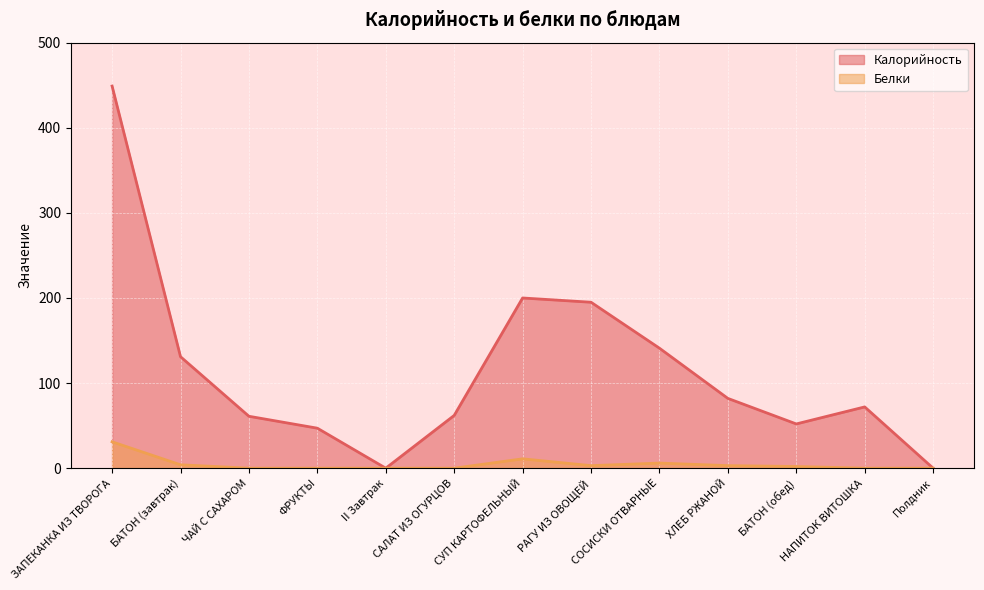

Reading left to right, transcribe all the data shown in this chart.

Калорийность: ЗАПЕКАНКА ИЗ ТВОРОГА=449	БАТОН (завтрак)=131	ЧАЙ С САХАРОМ=61	ФРУКТЫ=47	II Завтрак=0	САЛАТ ИЗ ОГУРЦОВ=62	СУП КАРТОФЕЛЬНЫЙ=200	РАГУ ИЗ ОВОЩЕЙ=195	СОСИСКИ ОТВАРНЫЕ=141	ХЛЕБ РЖАНОЙ=82	БАТОН (обед)=52	НАПИТОК ВИТОШКА=72	Полдник=0
Белки: ЗАПЕКАНКА ИЗ ТВОРОГА=31	БАТОН (завтрак)=4	ЧАЙ С САХАРОМ=0	ФРУКТЫ=0	II Завтрак=0	САЛАТ ИЗ ОГУРЦОВ=0	СУП КАРТОФЕЛЬНЫЙ=11	РАГУ ИЗ ОВОЩЕЙ=3	СОСИСКИ ОТВАРНЫЕ=6	ХЛЕБ РЖАНОЙ=3	БАТОН (обед)=2	НАПИТОК ВИТОШКА=0	Полдник=0